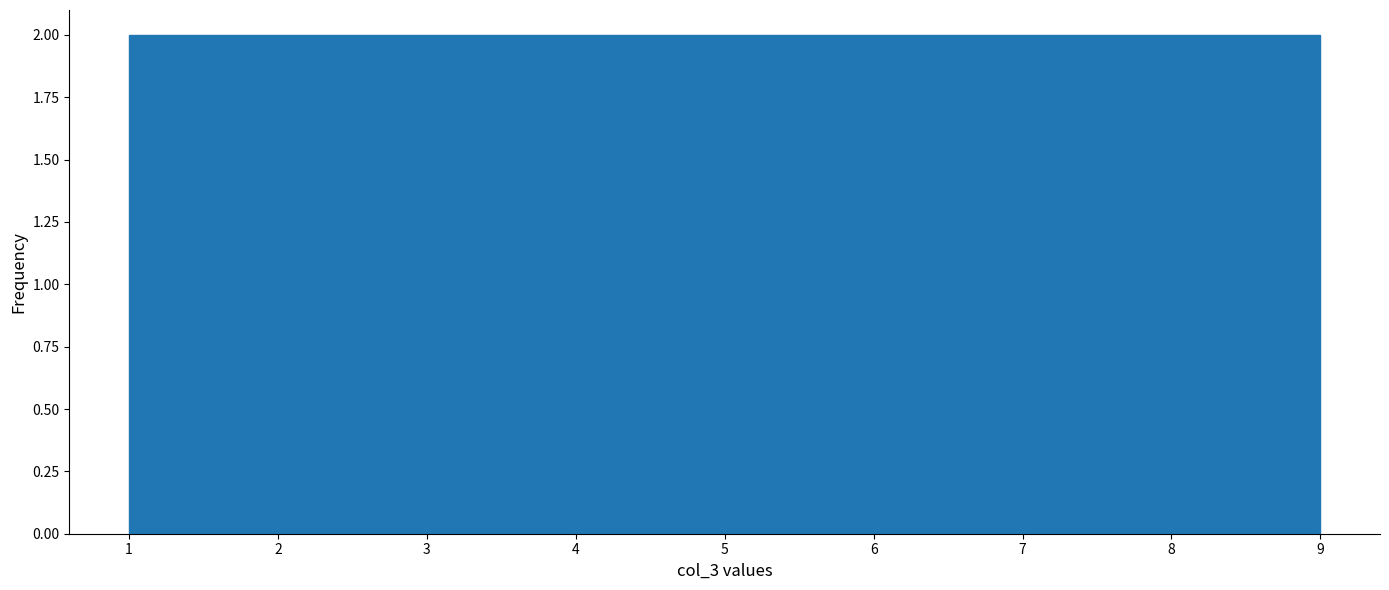

Reading left to right, list every bar in this chart as the range it spans on the x-axis followed by its height. Neither the bar edges nor the heights are printed on the chart, so give them approximately, as read against the axes.

1.0 to 1.9: 2
1.9 to 2.8: 2
2.8 to 3.7: 2
3.7 to 4.6: 2
4.6 to 5.4: 2
5.4 to 6.3: 2
6.3 to 7.2: 2
7.2 to 8.1: 2
8.1 to 9.0: 2